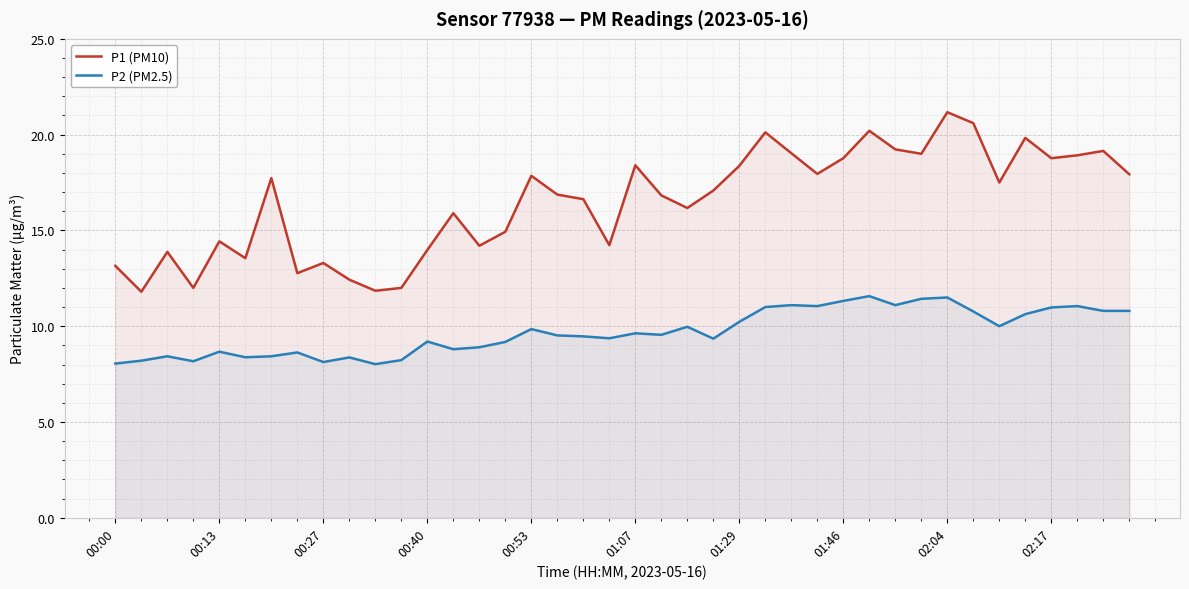

Which series has the largest total across all categories?

P1 (PM10)